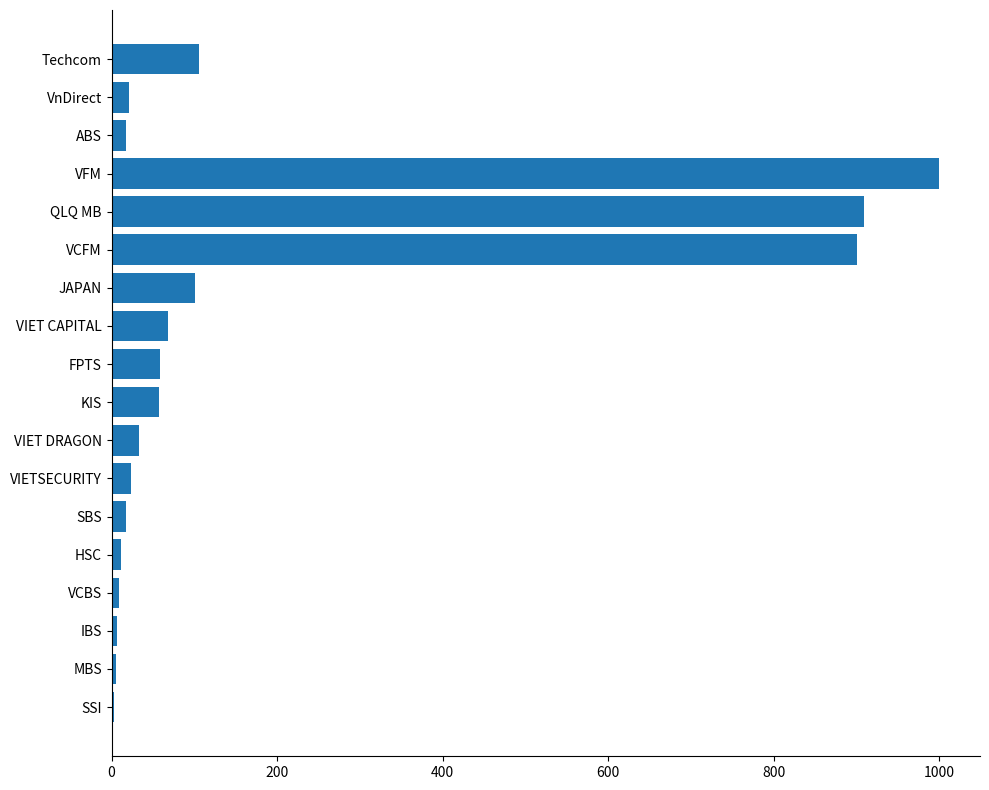

What is the ratio of the value at VCFM to the value at VIETSECURITY?

39.1